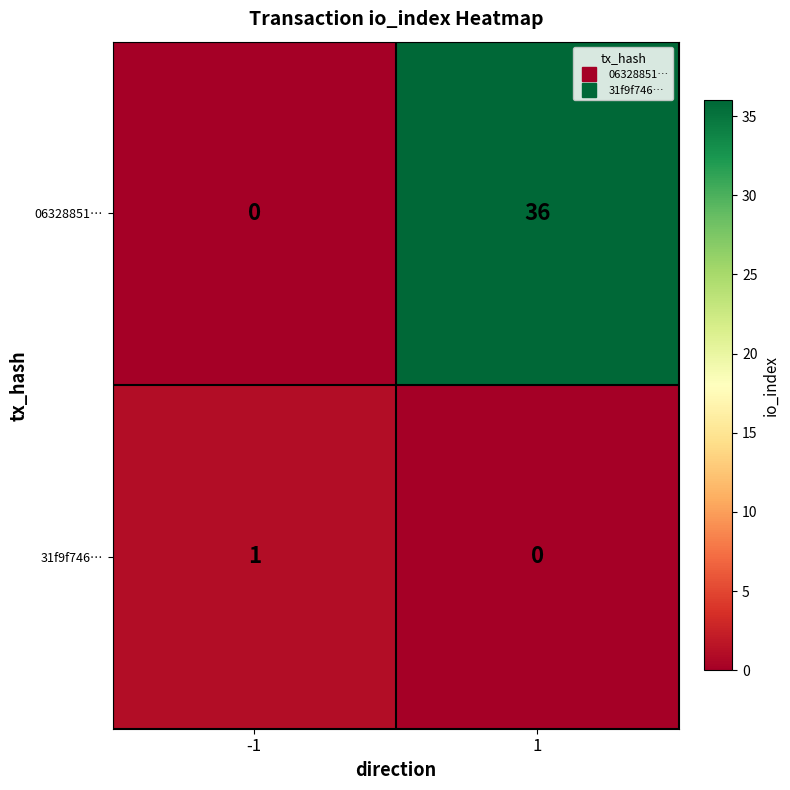

What is the average value of the 06328851… series?

18